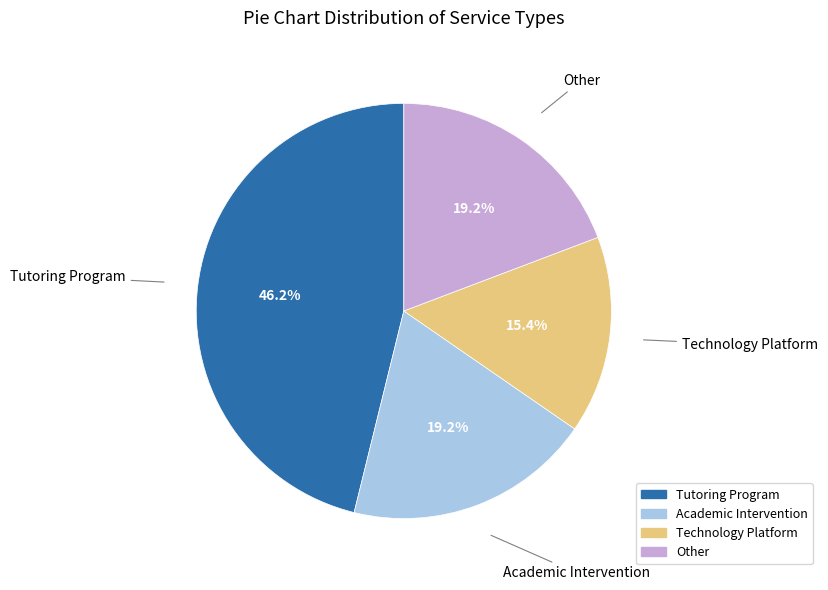

Is Technology Platform the majority of the pie?

No